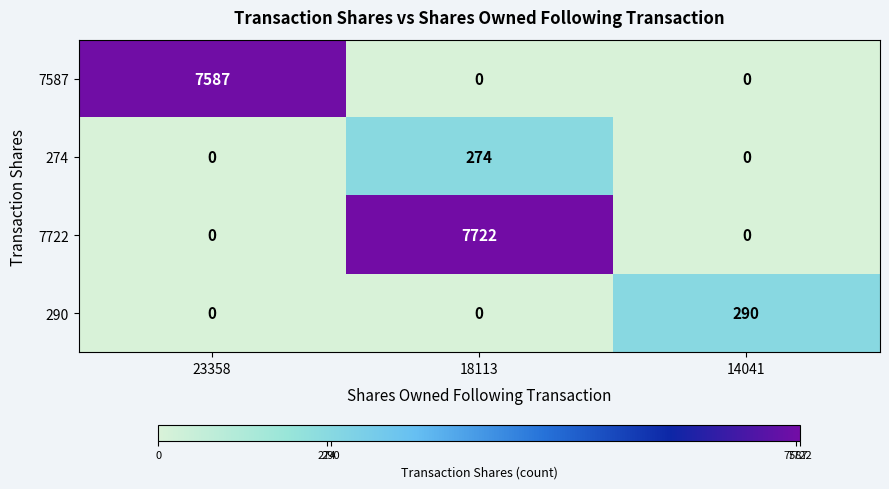

True or false: 7722 has a value of 2445 at 18113.

False